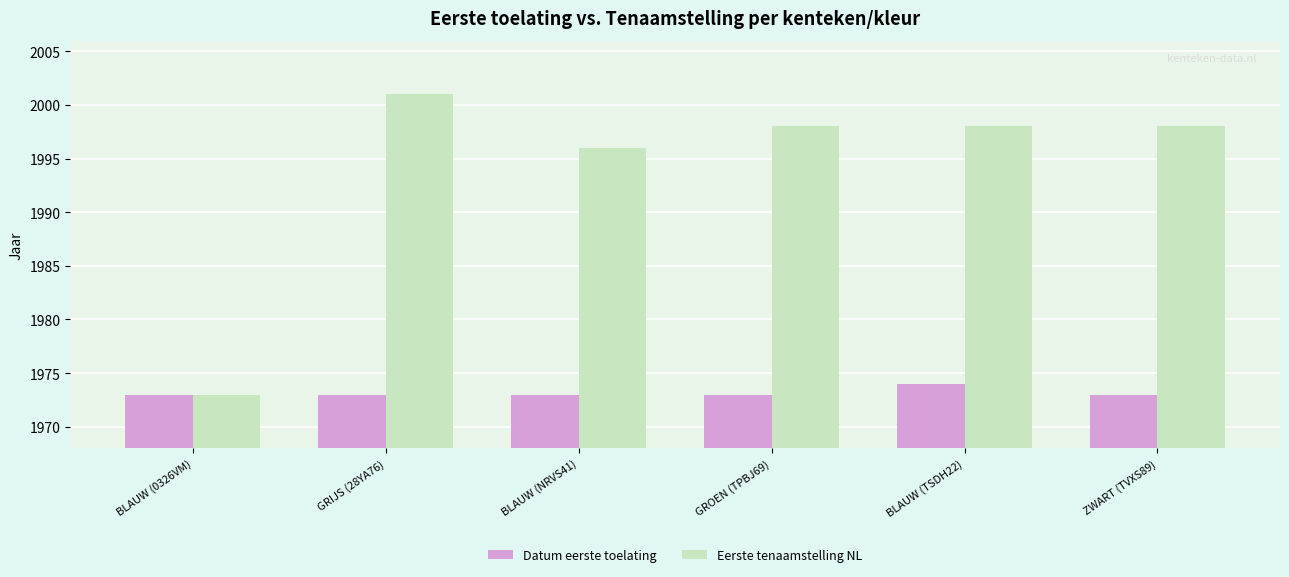

List the series in order of their peak value, lowest first.

Datum eerste toelating, Eerste tenaamstelling NL